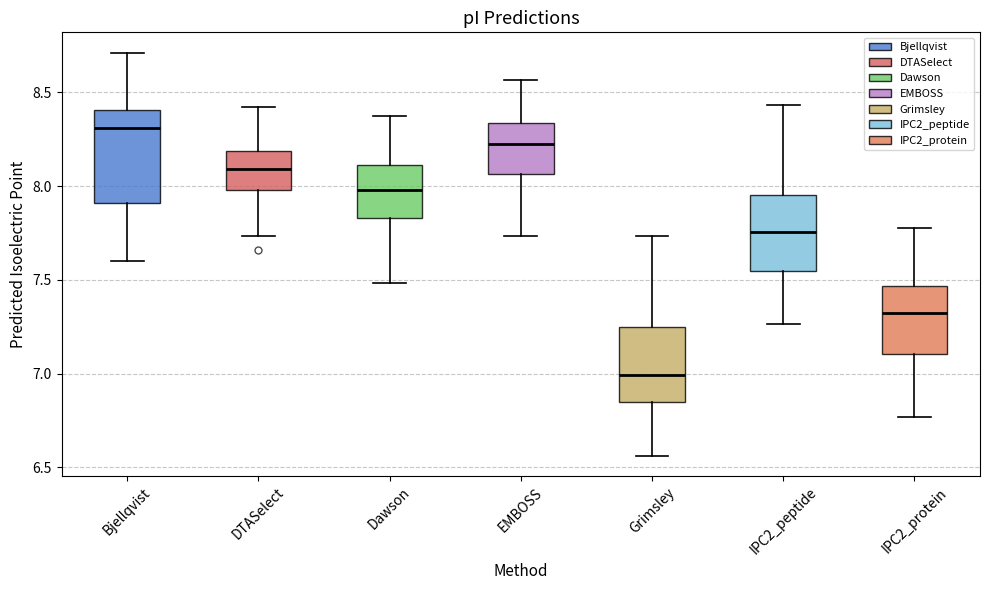

Which box has the lowest median line?

Grimsley